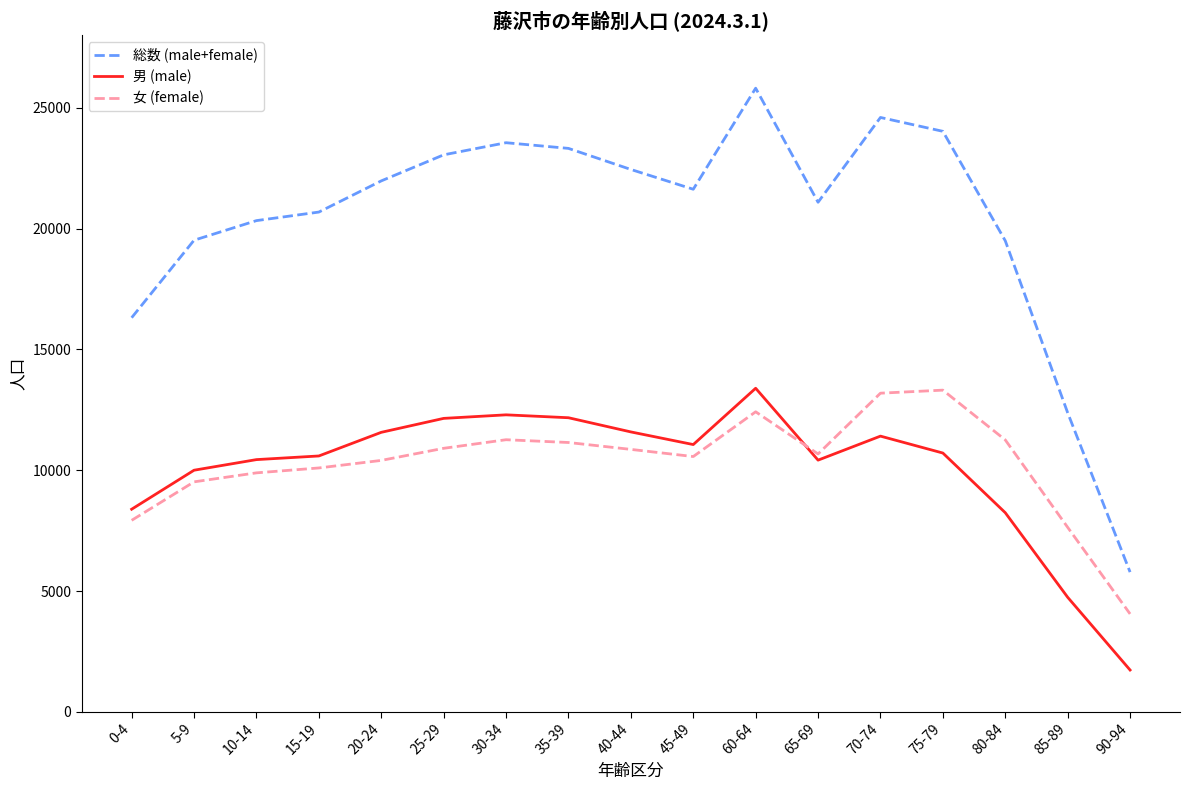

How many series are shown in this chart?

3